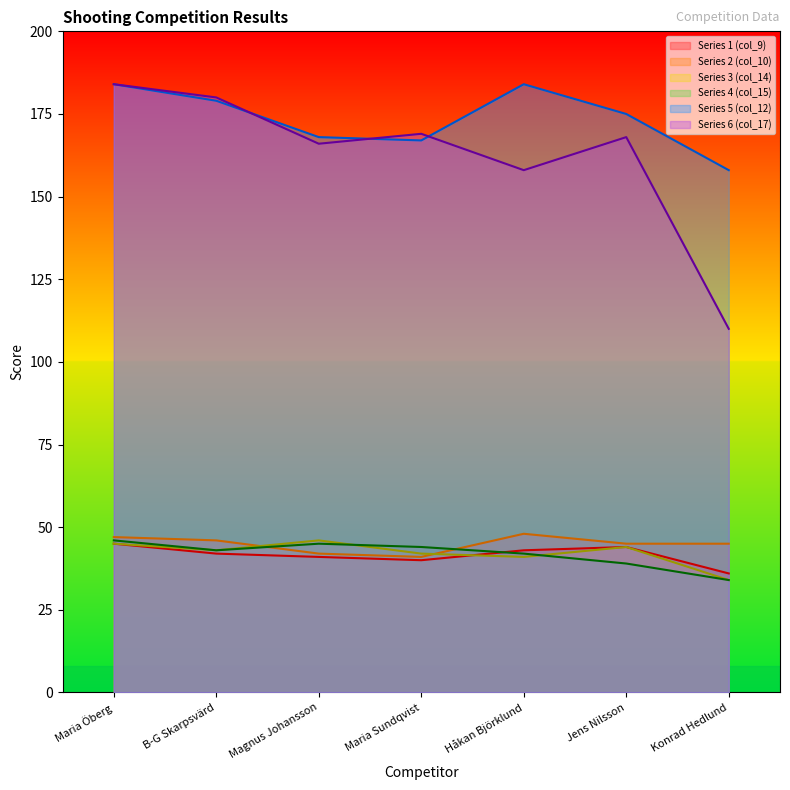

What is the label of the 5th point from the right?

Magnus Johansson